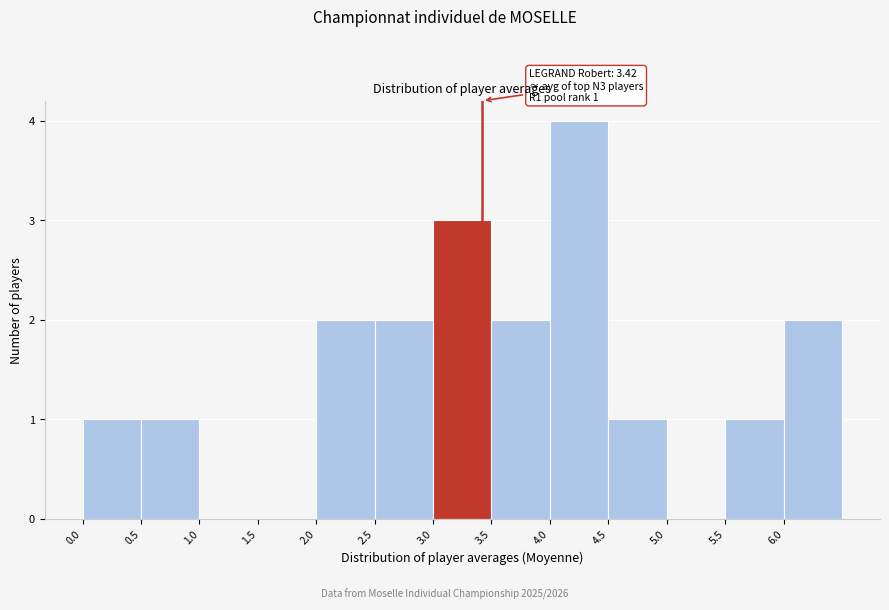

Which range on the x-axis has the tallest bar?

4.0 to 4.5